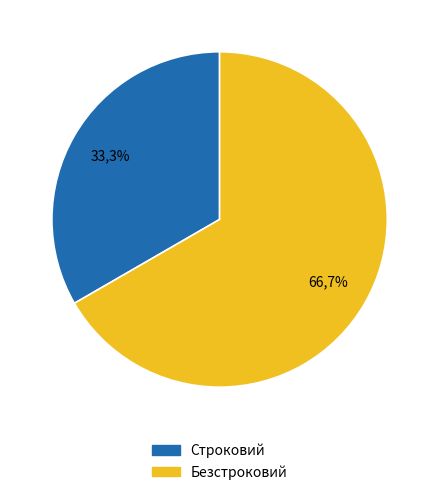

Approximately how many times larger is the value at Безстроковий compared to Строковий?

2.0